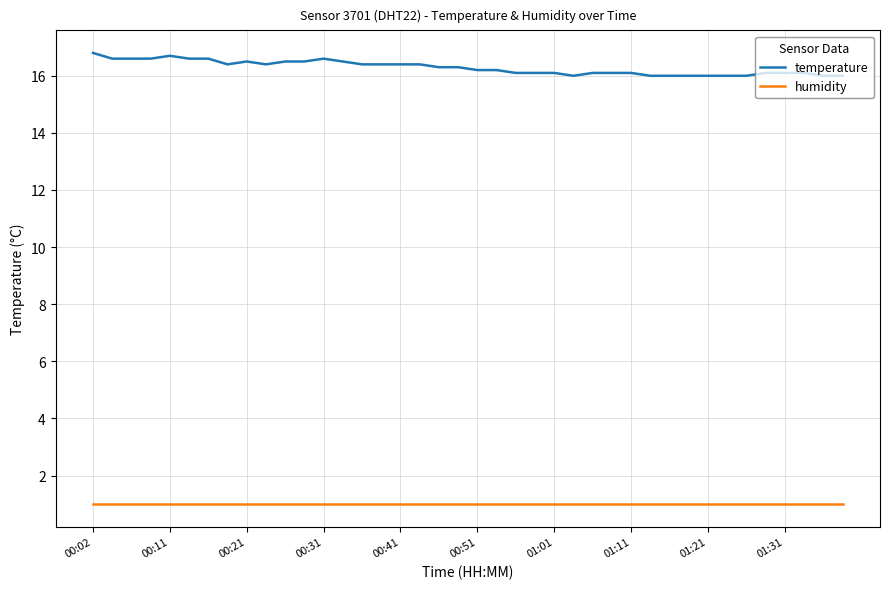

What is the difference between the maximum and minimum values in the temperature series?

0.8